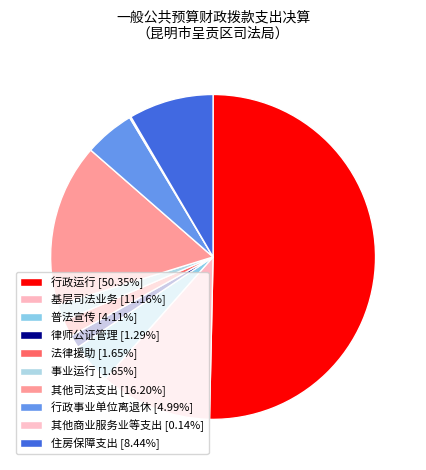

How many segments does this pie chart have?

10